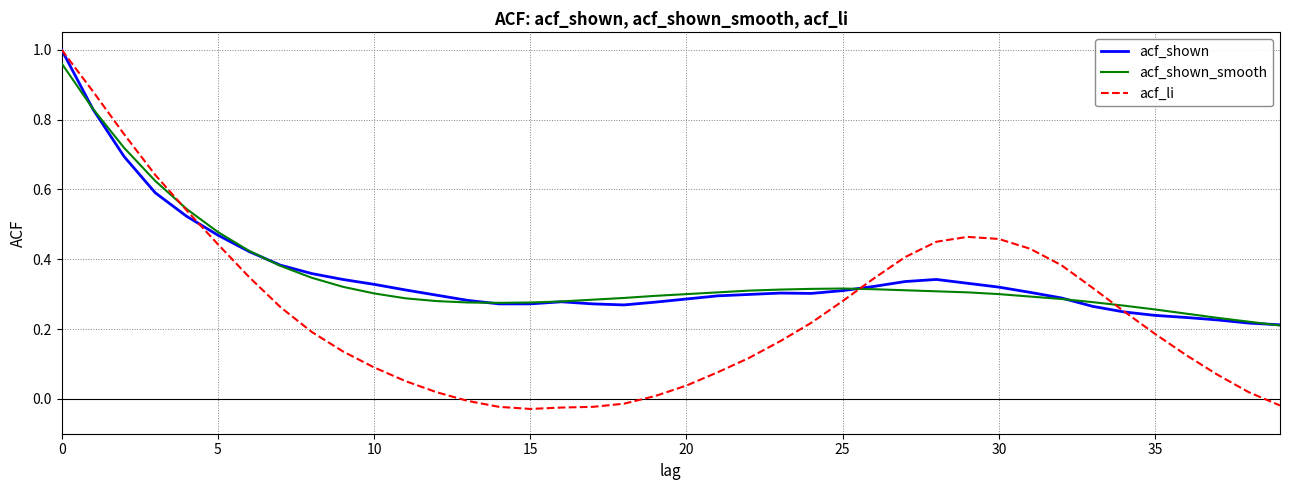

In acf_shown, how many points are higher than both neighbors (excluding endpoints)?

3